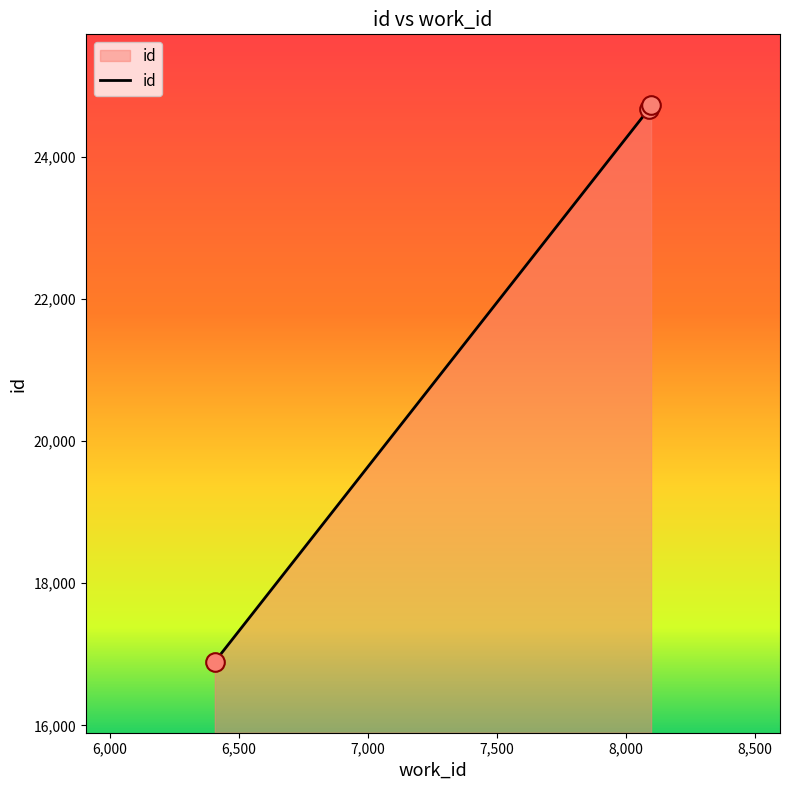

What is the difference between the maximum and minimum values?

7830